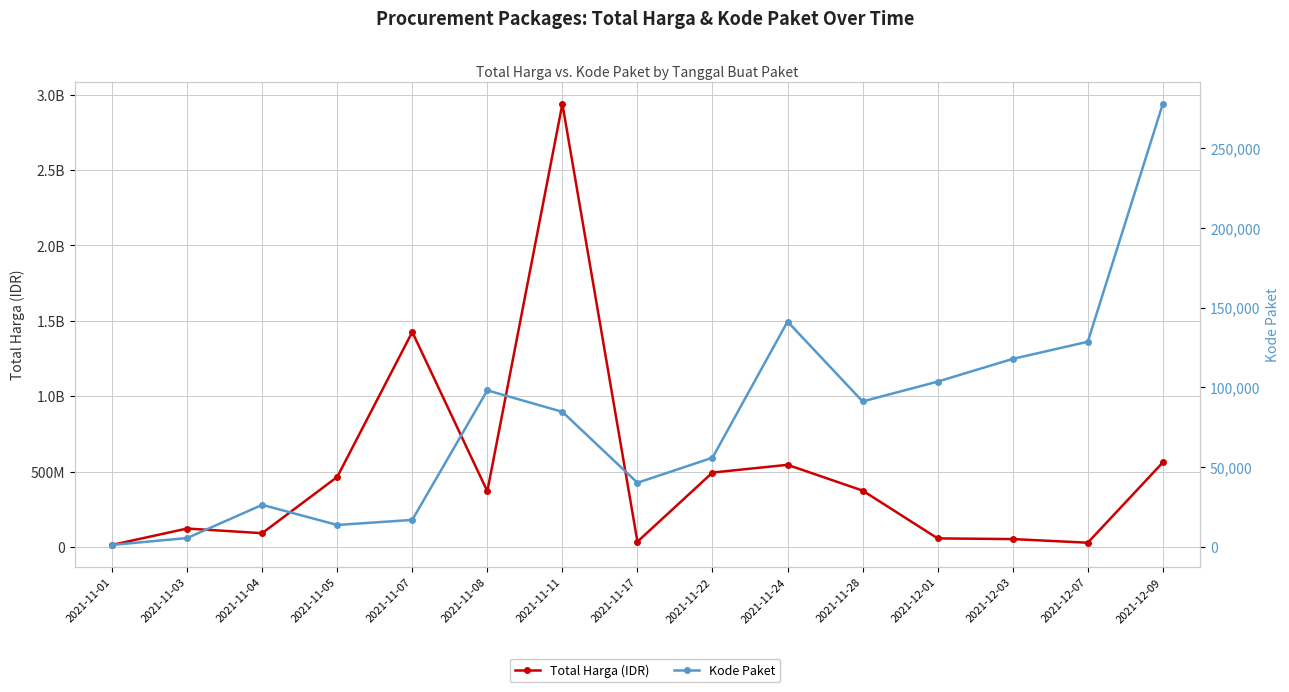

The value of Total Harga (IDR) at 2021-12-09 is 861433593. True or false?

False